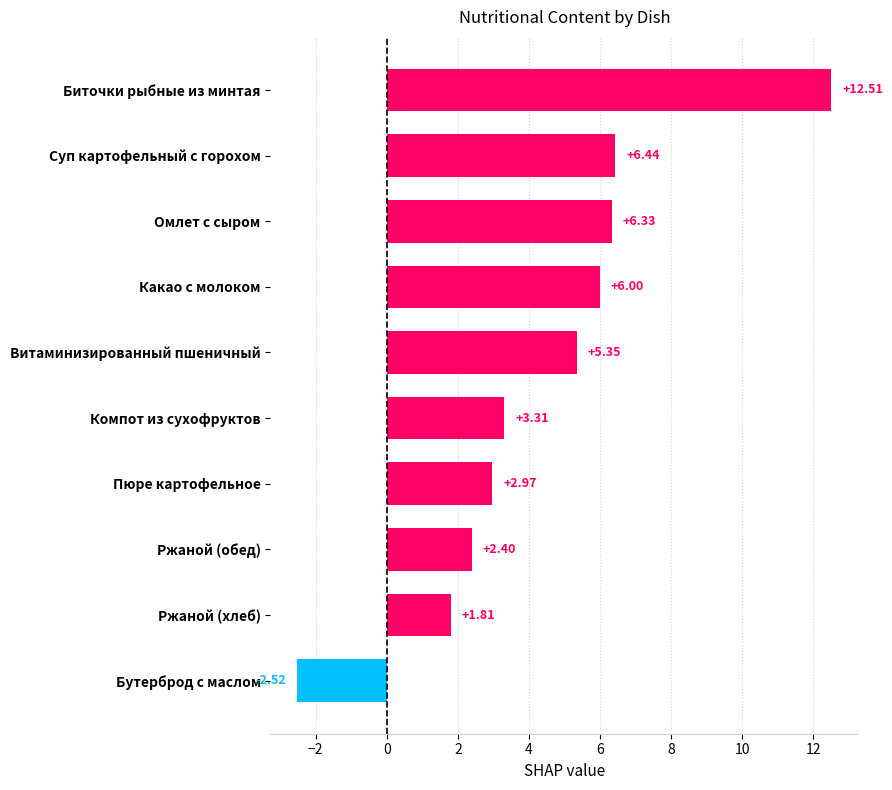

Rank the categories by value from lowest to highest.

Бутерброд с маслом, Ржаной (хлеб), Ржаной (обед), Пюре картофельное, Компот из сухофруктов, Витаминизированный пшеничный, Какао с молоком, Омлет с сыром, Суп картофельный с горохом, Биточки рыбные из минтая